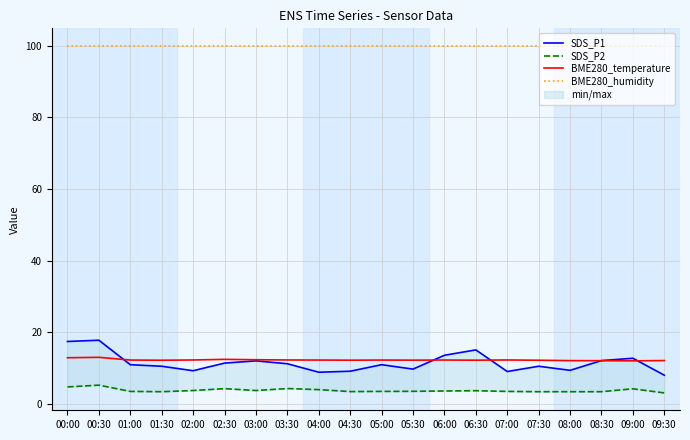

Reading left to right, what are all the values shown in this chart?

SDS_P1: 17.5	17.8	11.0	10.6	9.3	11.4	12.1	11.3	8.9	9.2	11.0	9.8	13.6	15.1	9.1	10.6	9.4	12.2	12.8	8.1
SDS_P2: 4.8	5.3	3.5	3.5	3.8	4.3	3.8	4.3	4.0	3.5	3.5	3.6	3.7	3.8	3.5	3.5	3.5	3.5	4.3	3.1
BME280_temperature: 12.9	13.1	12.3	12.2	12.3	12.5	12.4	12.3	12.3	12.3	12.3	12.3	12.3	12.3	12.3	12.2	12.1	12.1	12.1	12.2
BME280_humidity: 100.0	100.0	100.0	100.0	100.0	100.0	100.0	100.0	100.0	100.0	100.0	100.0	100.0	100.0	100.0	100.0	100.0	100.0	100.0	100.0